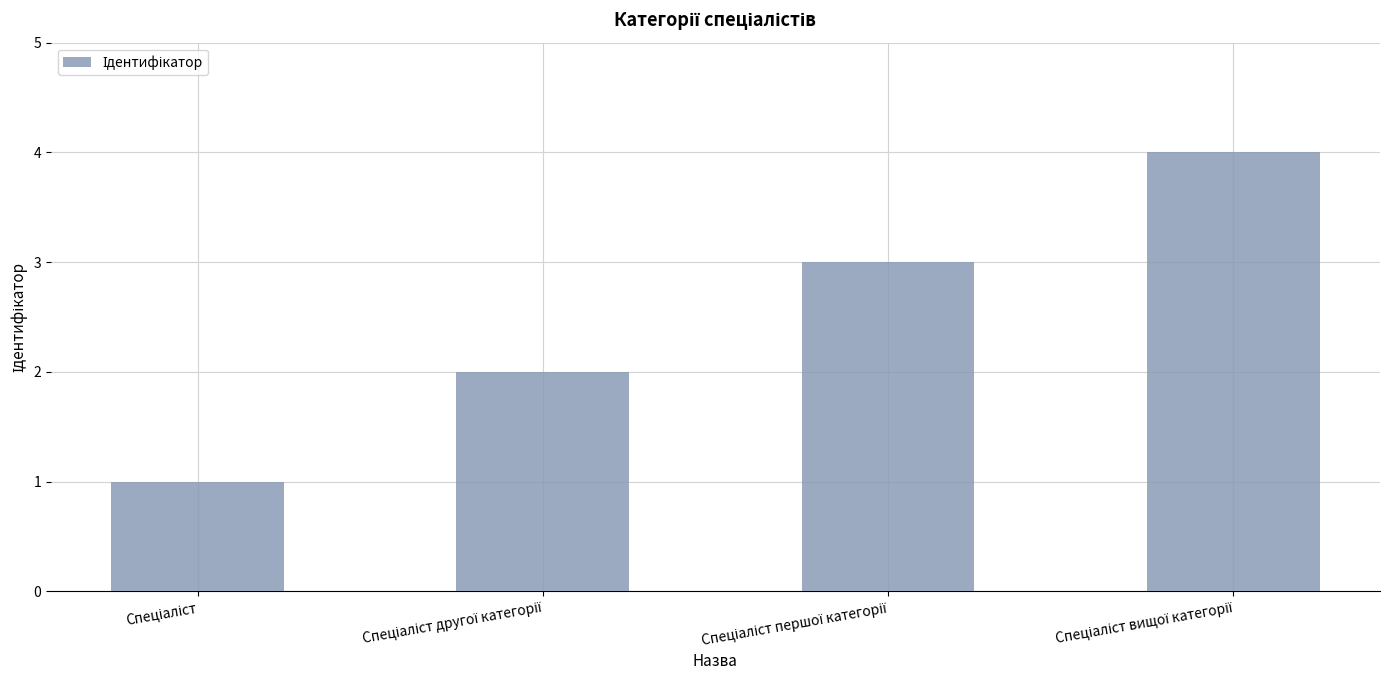

Does the chart contain any negative values?

No